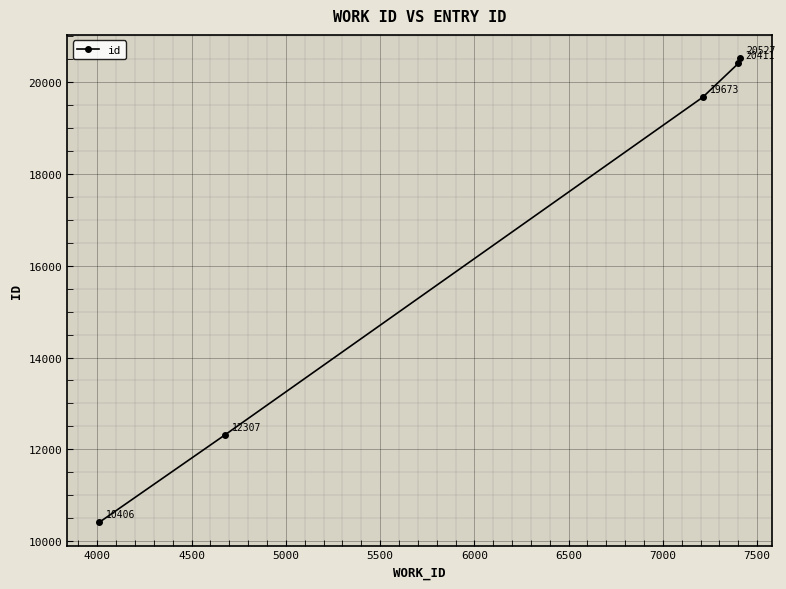

What is the value of the 2nd point from the left?

12307